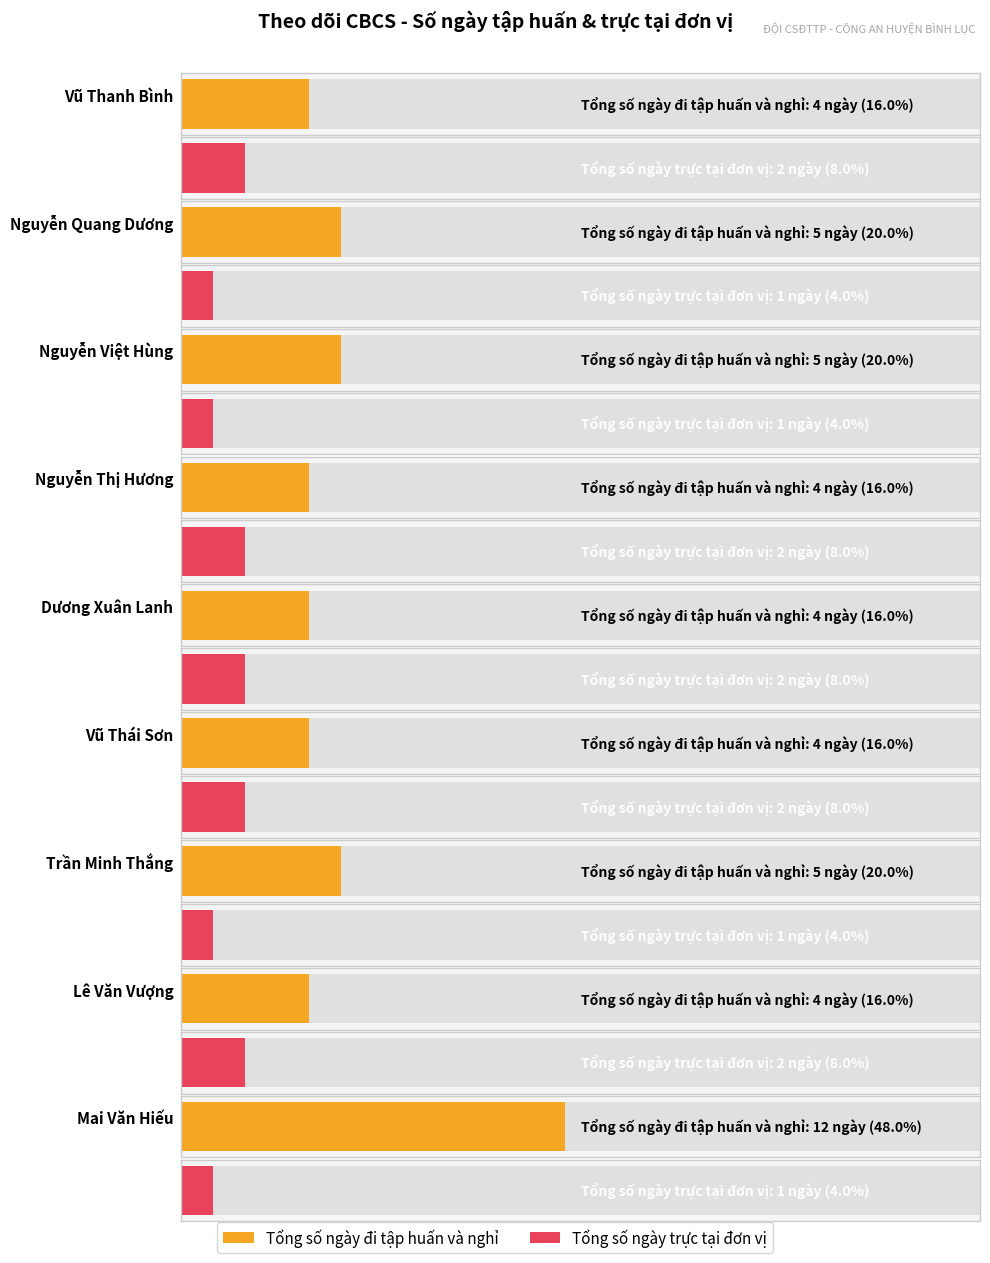

Is the value of Tổng số ngày trực tại đơn vị at Trần Minh Thắng greater than the value of Tổng số ngày đi tập huấn và nghỉ at Vũ Thái Sơn?

No